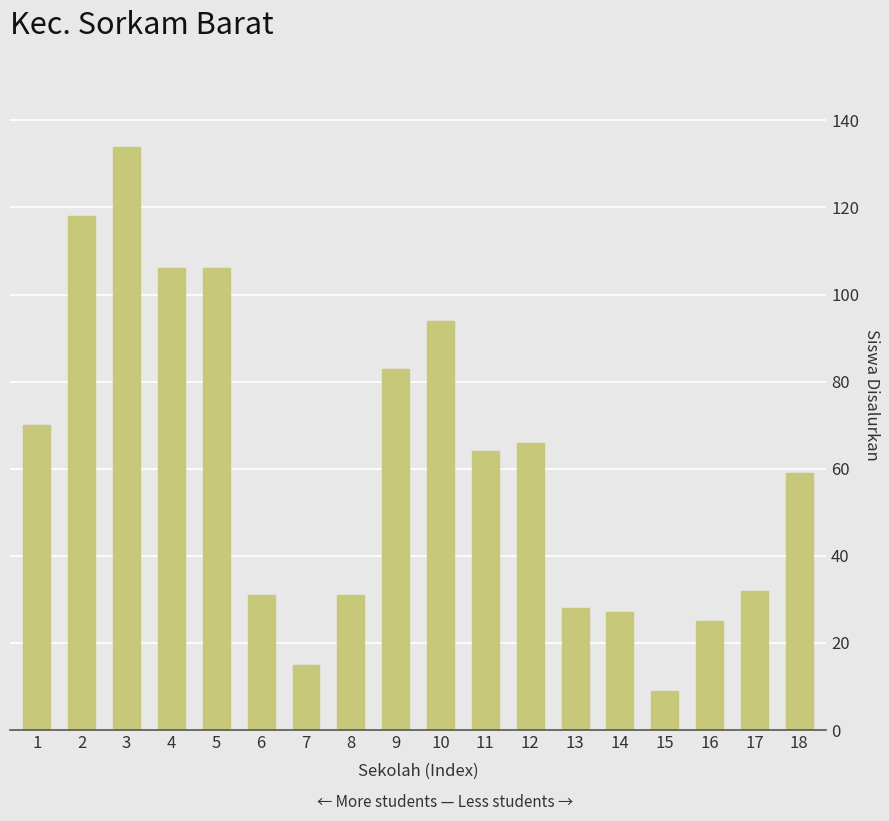

Reading left to right, what are all the values shown in this chart?

1=70	2=118	3=134	4=106	5=106	6=31	7=15	8=31	9=83	10=94	11=64	12=66	13=28	14=27	15=9	16=25	17=32	18=59